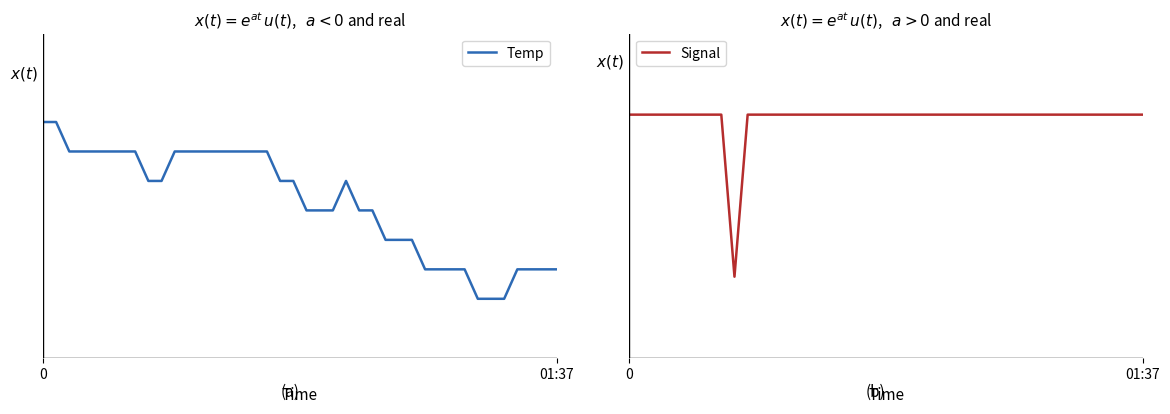

What is the difference between the maximum and minimum values in the Temp series?

0.6